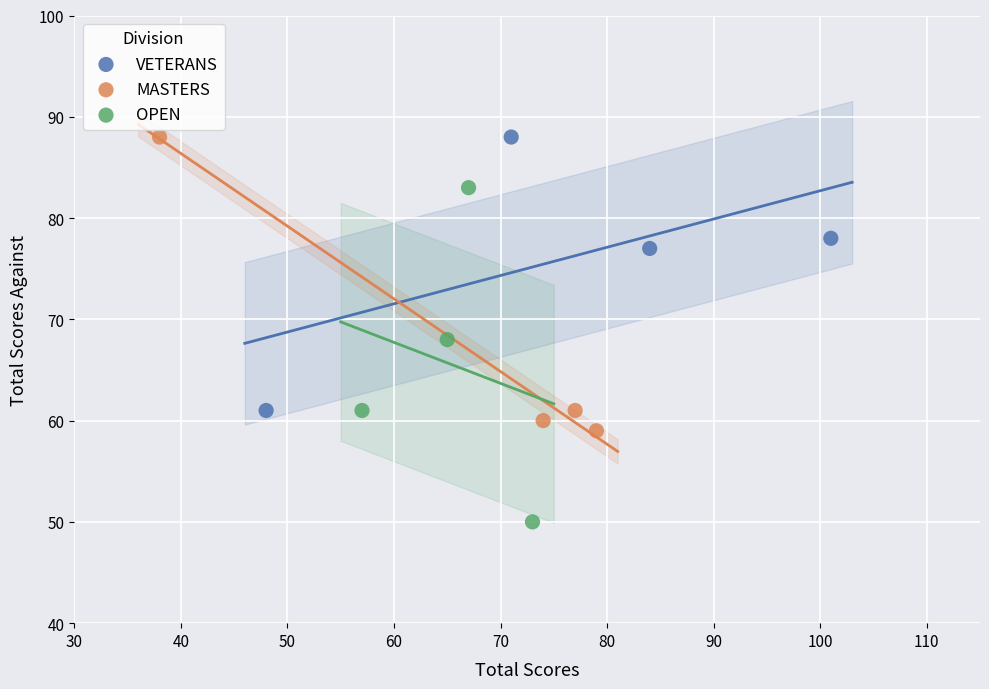

Which series contains the lowest Y value?

OPEN